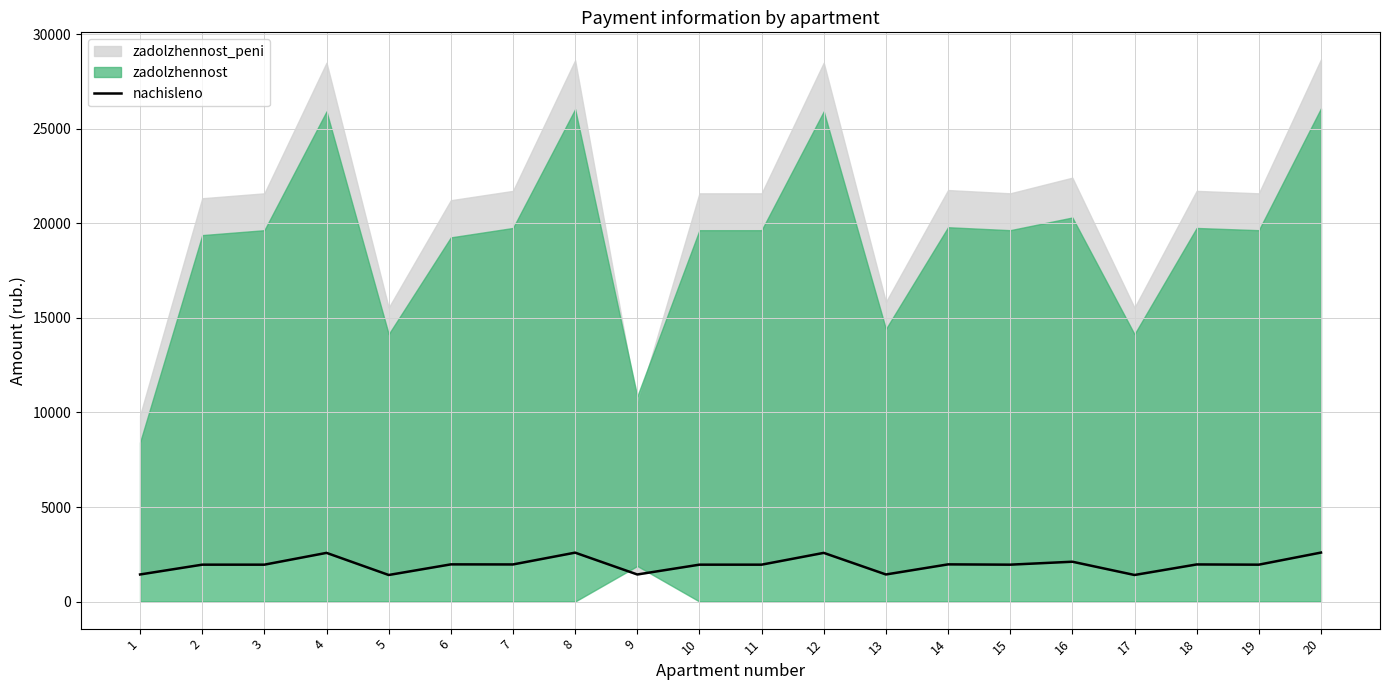

True or false: the data shows 1961.7 at 7.

True